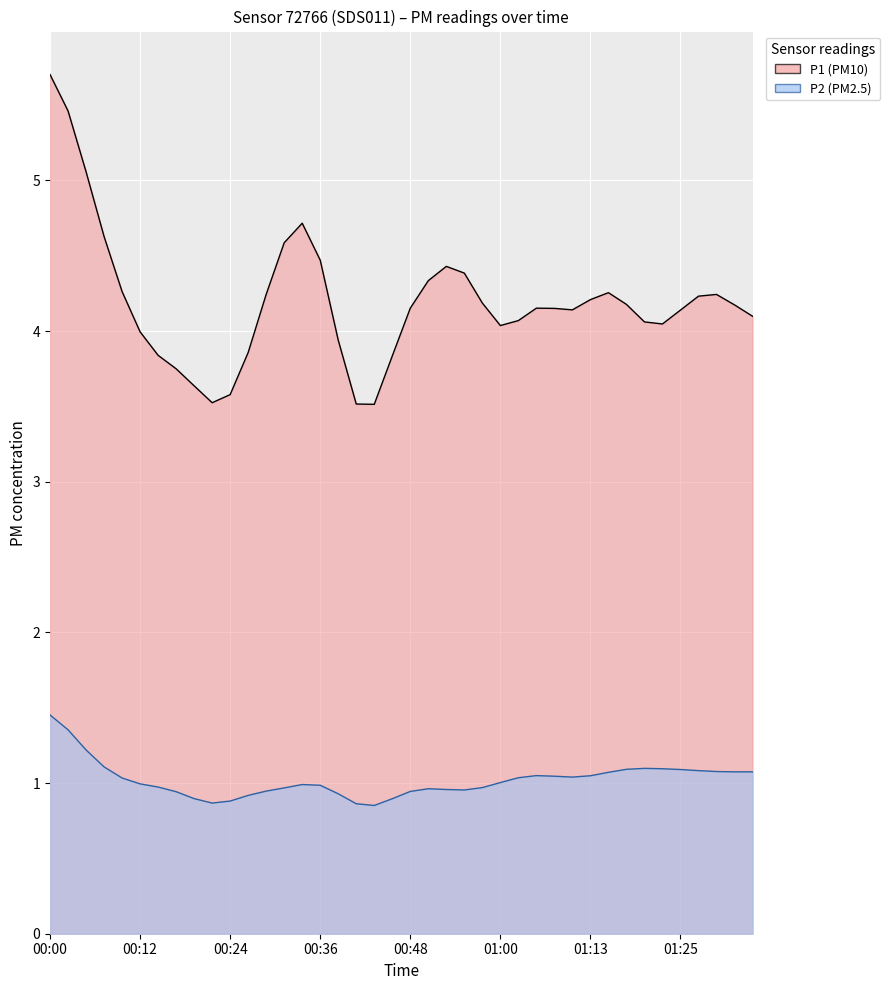

True or false: P2 and P1 cross at least once.

False